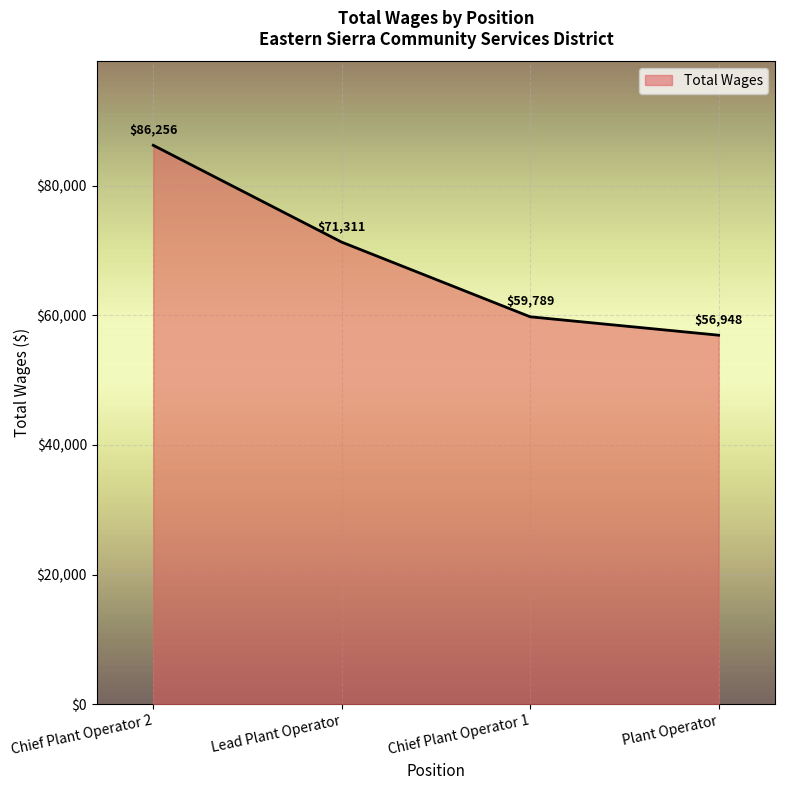

List the labels in order of value, largest first.

Chief Plant Operator 2, Lead Plant Operator, Chief Plant Operator 1, Plant Operator